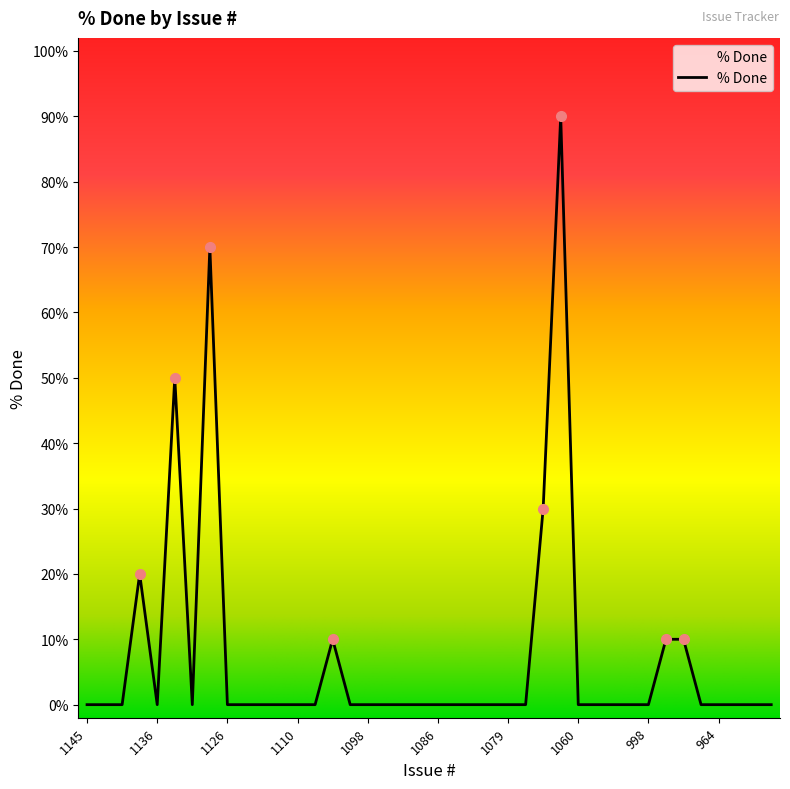

The chart shows a value of 43 at 1102. True or false?

False